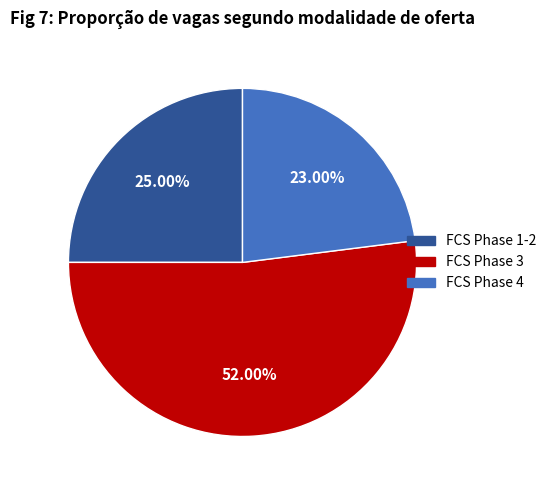

How many segments does this pie chart have?

3